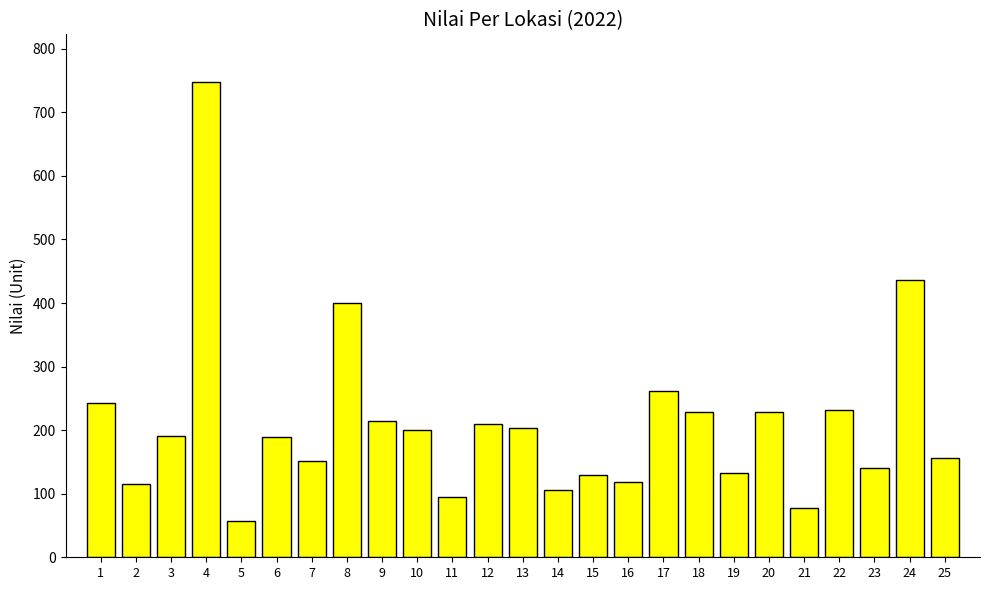

What is the sum of the values at 4 and 2?

863